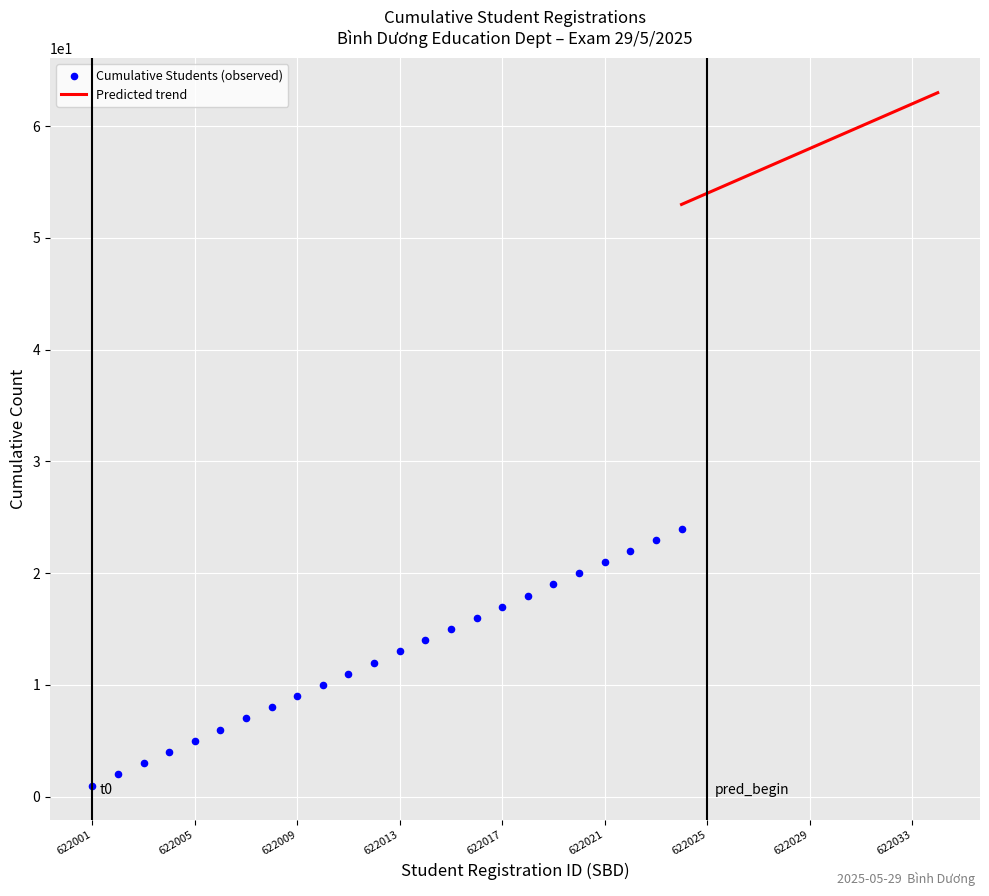

Is the value of Predicted trend at 622021 greater than the value of Cumulative Students (observed) at 622022?

Yes